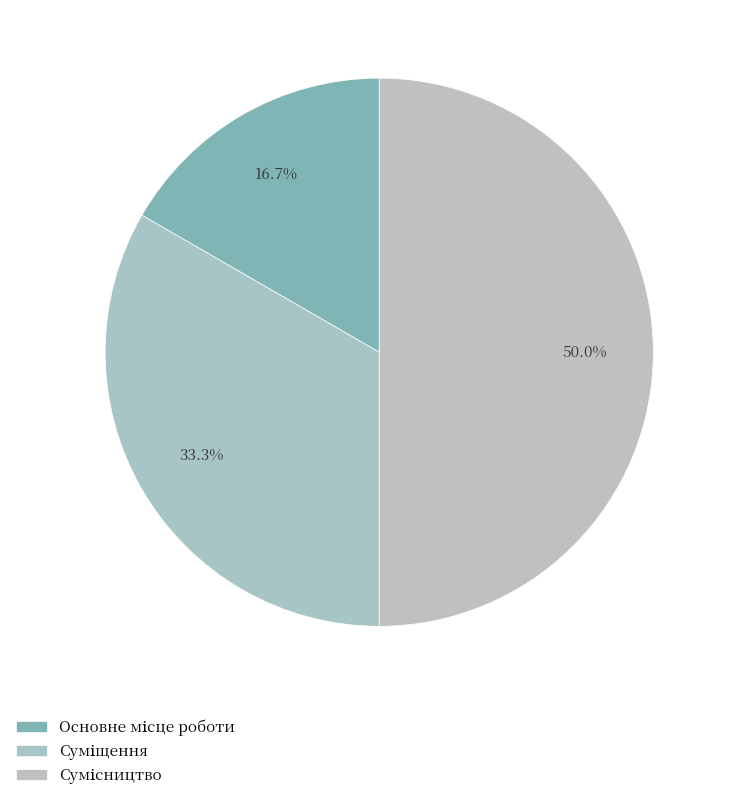

Does Основне місце роботи represent more than half of the total?

No